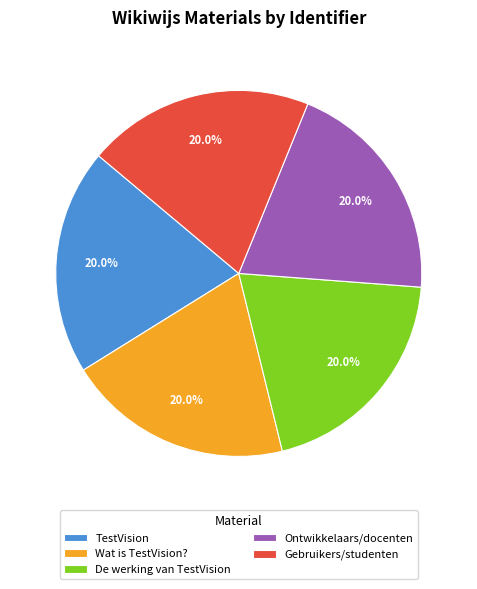

Does Wat is TestVision? account for over 50% of the chart?

No